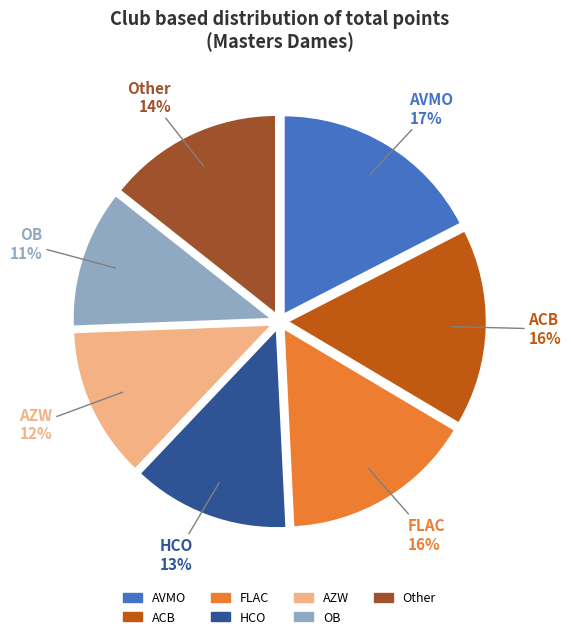

To the nearest percent, what is the average slice percentage?

14%